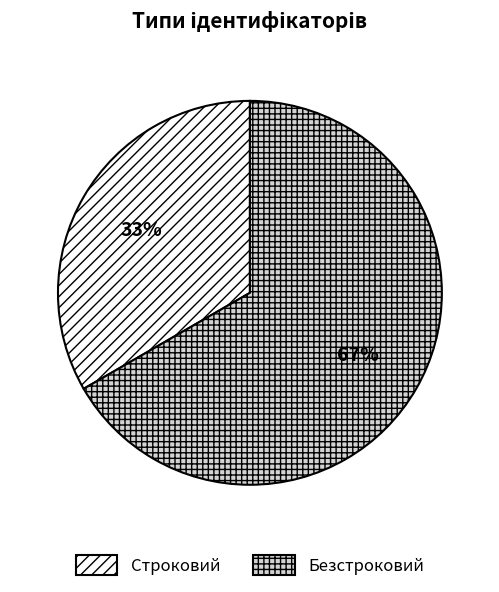

True or false: Строковий accounts for 33% of the total.

True